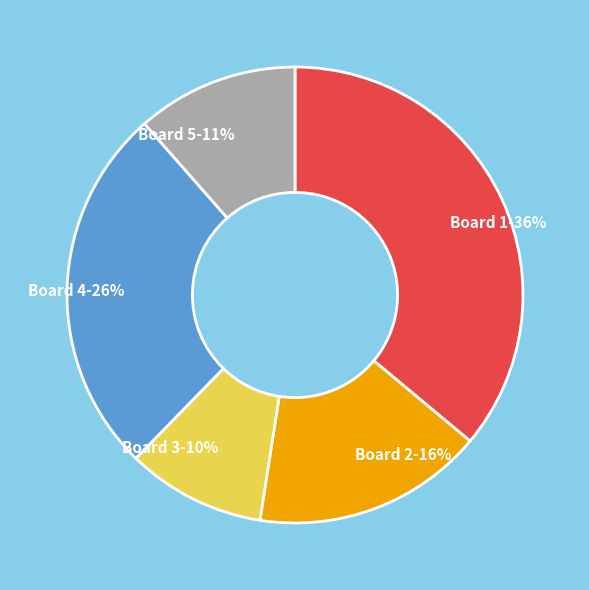

How many slices are in this pie chart?

5